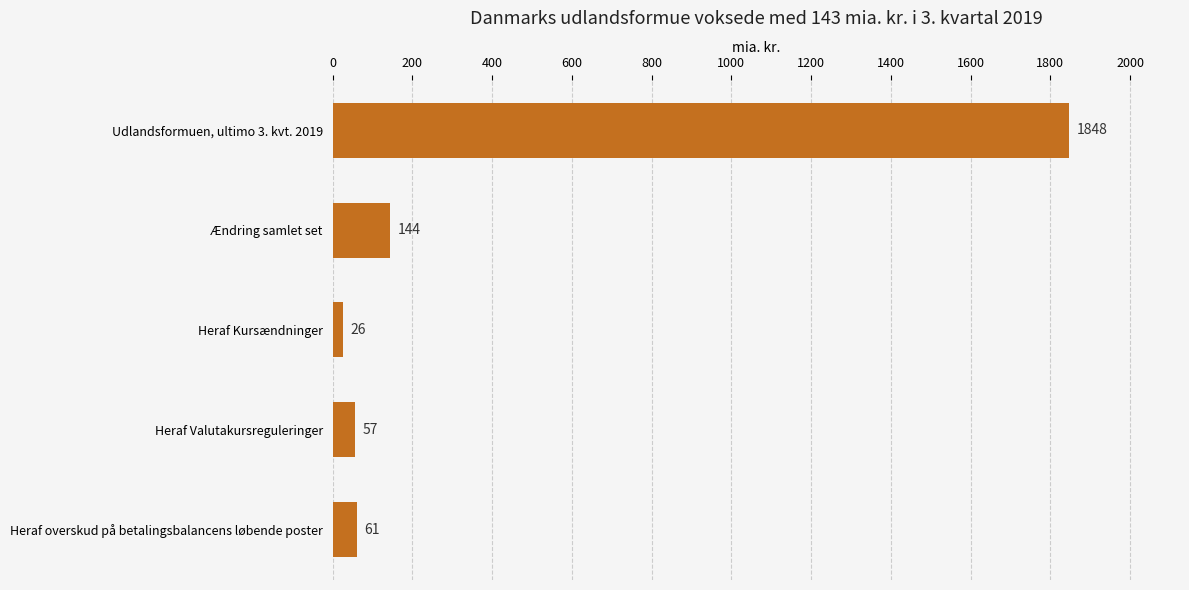

The chart shows a value of 57 at Heraf Valutakursreguleringer. True or false?

True